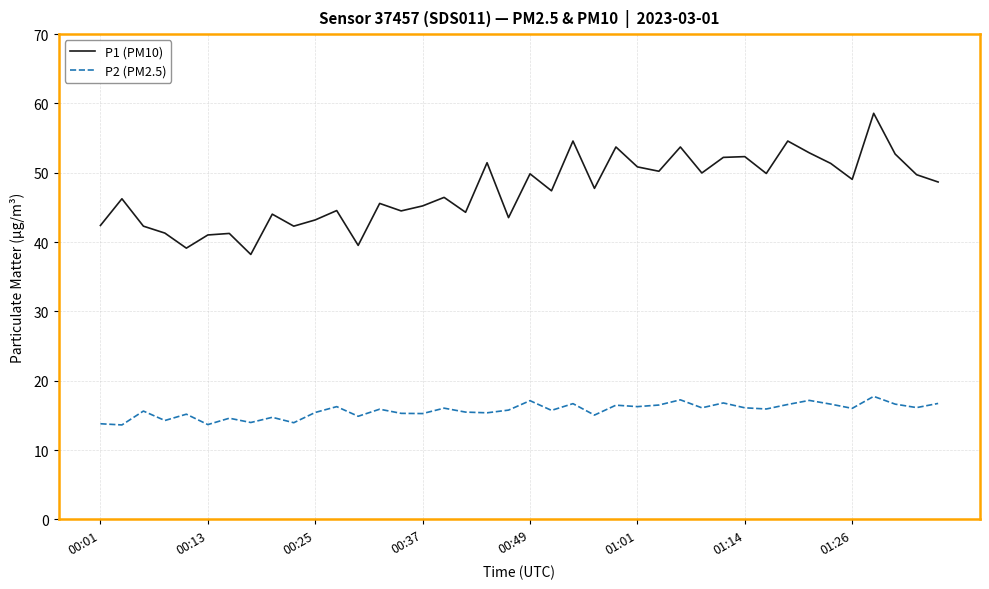

Rank the series by their average value, from lowest to highest.

P2 (PM2.5), P1 (PM10)